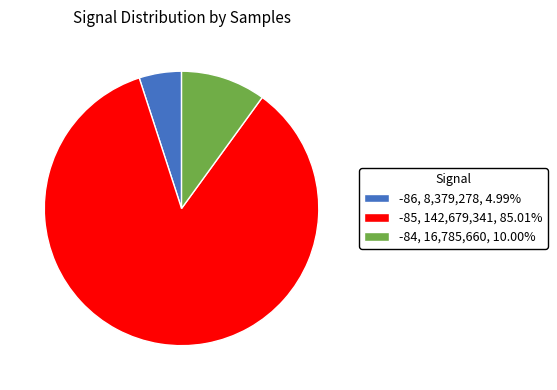

Do -86 and -85 together represent more than half of the pie?

Yes